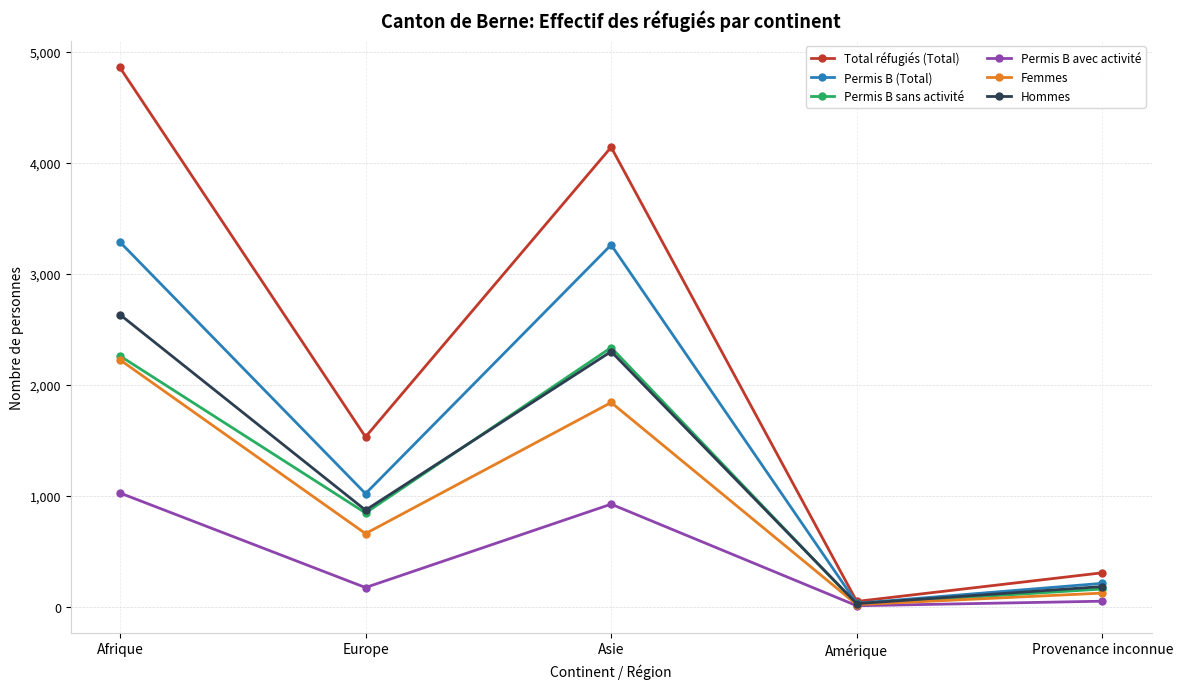

Is the value of Femmes at Afrique greater than the value of Permis B avec activité at Europe?

Yes